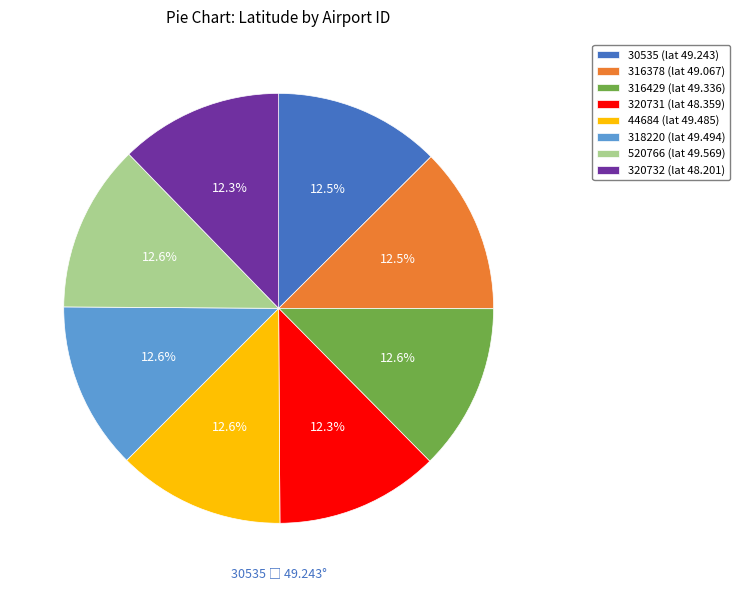

Count the number of slices in the pie.

8